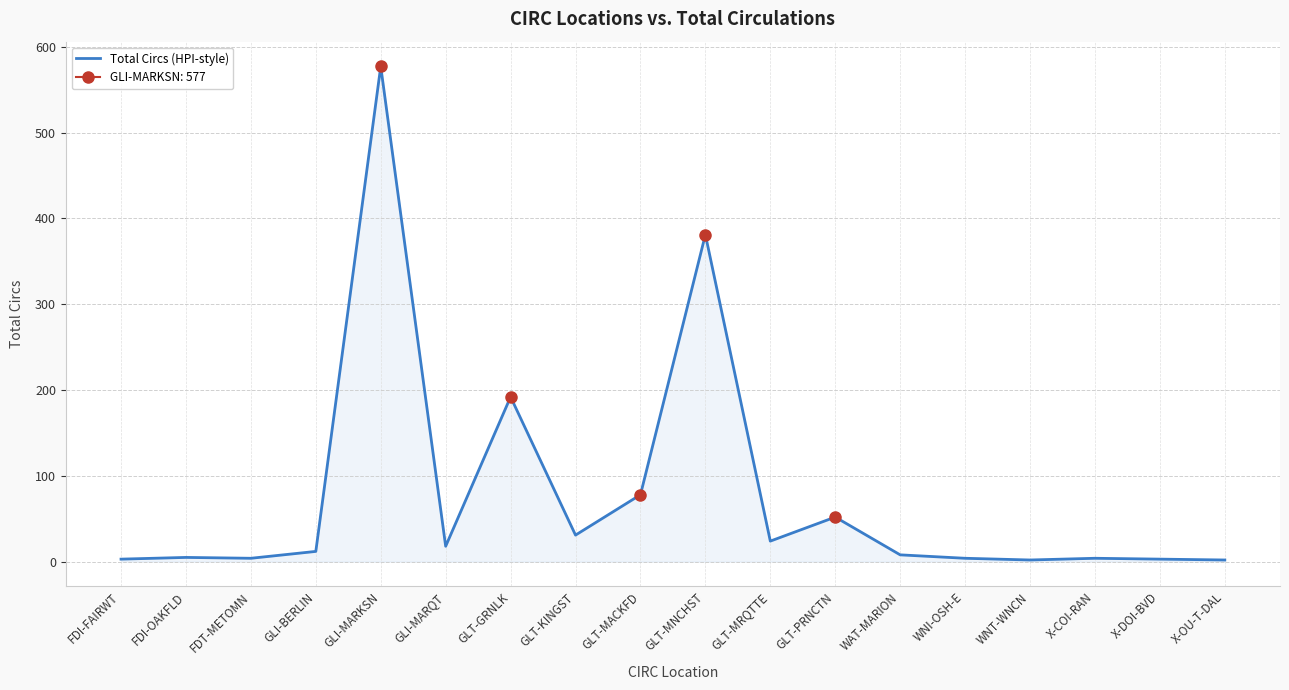

Rank the categories by value from highest to lowest.

GLI-MARKSN, GLT-MNCHST, GLT-GRNLK, GLT-MACKFD, GLT-PRNCTN, GLT-KINGST, GLT-MRQTTE, GLI-MARQT, GLI-BERLIN, WAT-MARION, FDI-OAKFLD, FDT-METOMN, WNI-OSH-E, X-COI-RAN, FDI-FAIRWT, X-DOI-BVD, WNT-WNCN, X-OU-T-DAL